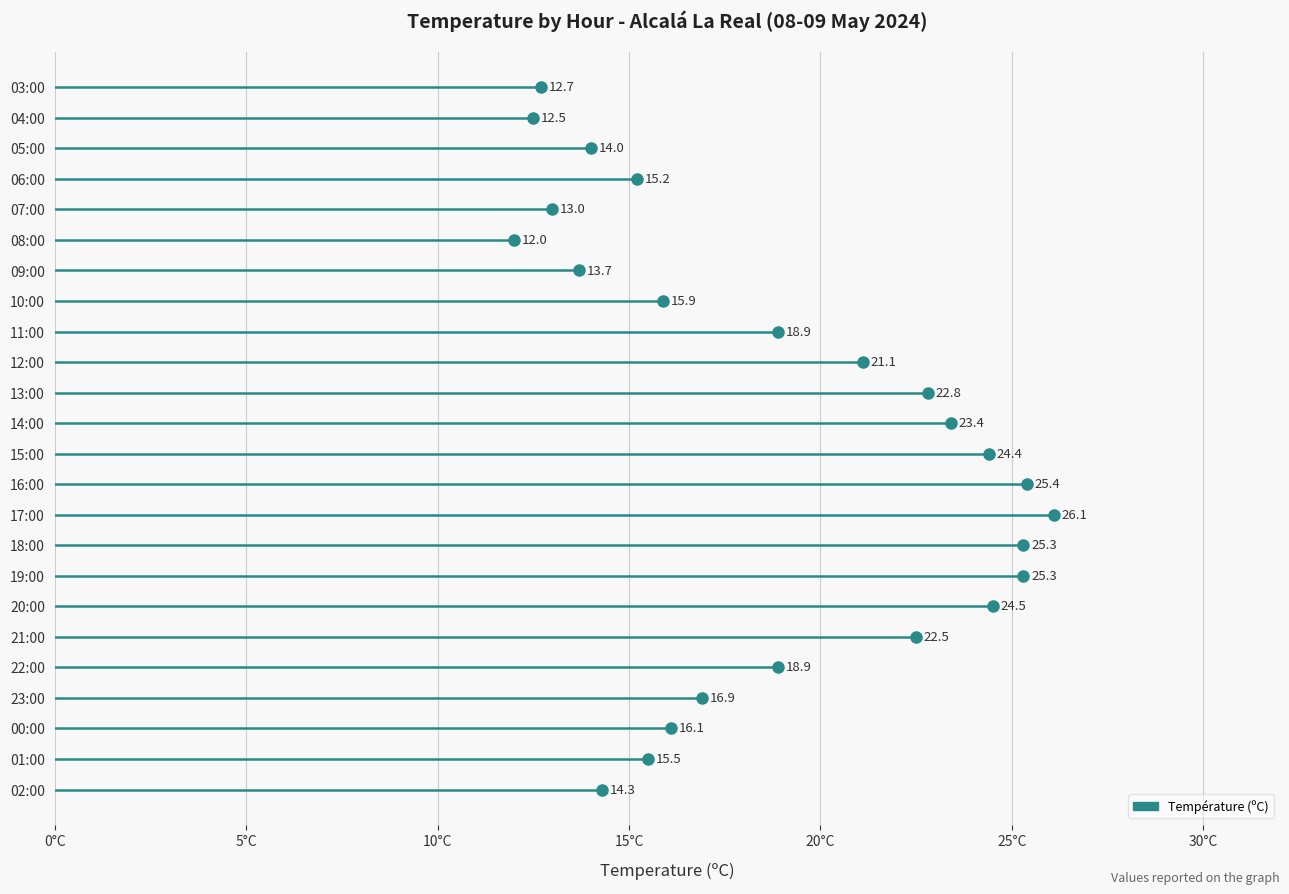

Rank the categories by value from lowest to highest.

08:00, 04:00, 03:00, 07:00, 09:00, 05:00, 02:00, 06:00, 01:00, 10:00, 00:00, 23:00, 22:00, 11:00, 12:00, 21:00, 13:00, 14:00, 15:00, 20:00, 19:00, 18:00, 16:00, 17:00